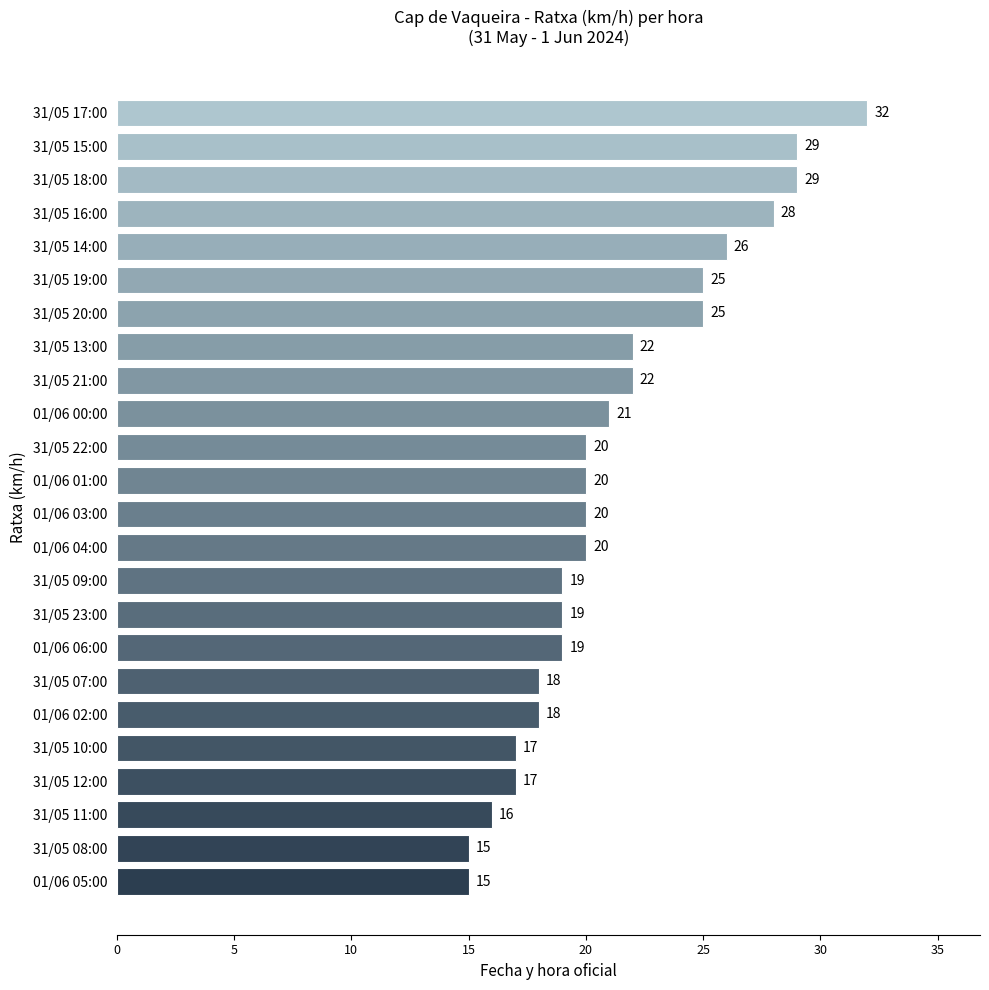

What is the approximate value at 31/05 23:00, to the nearest 5?

20